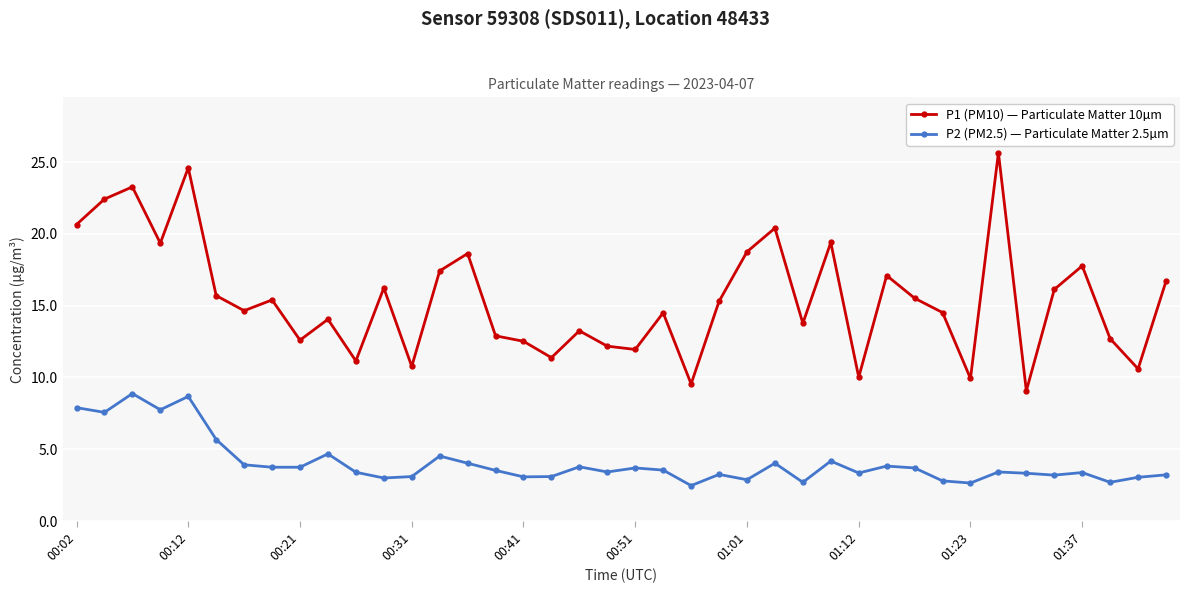

True or false: P2 (PM2.5) — Particulate Matter 2.5µm and P1 (PM10) — Particulate Matter 10µm cross at least once.

False